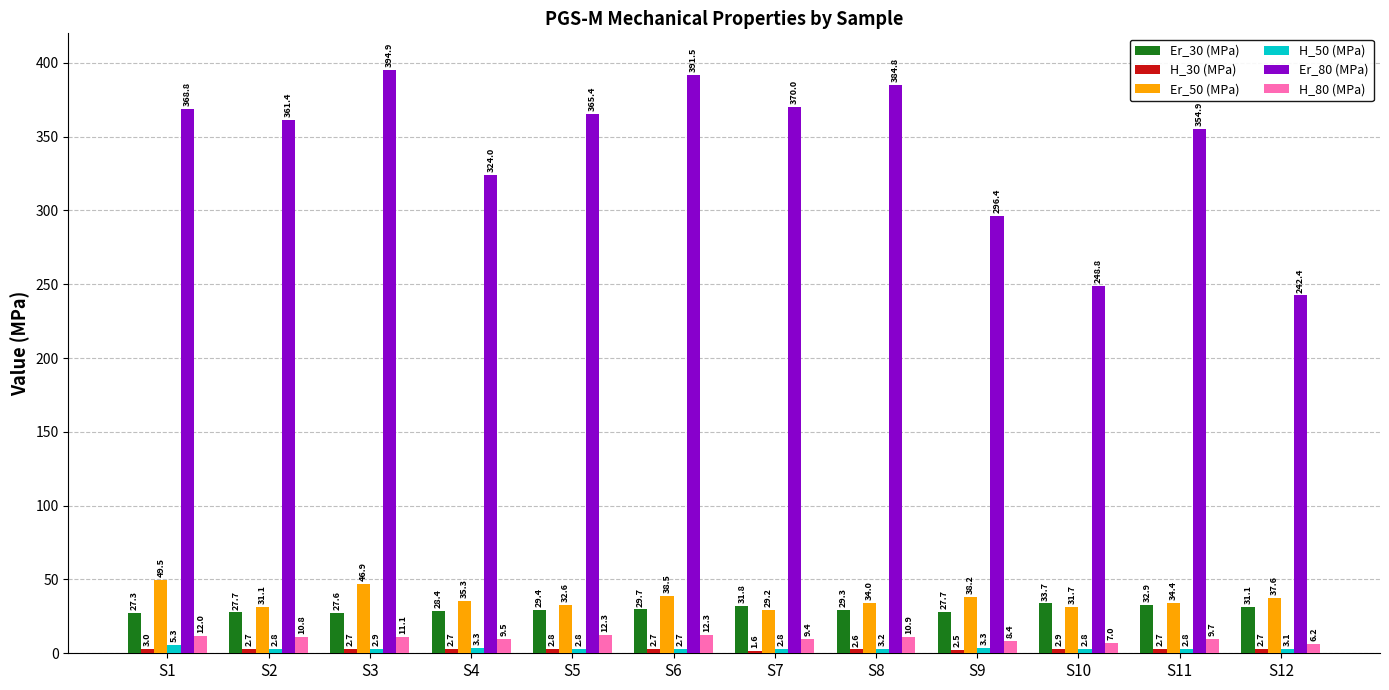

Count the number of data series in this chart.

6